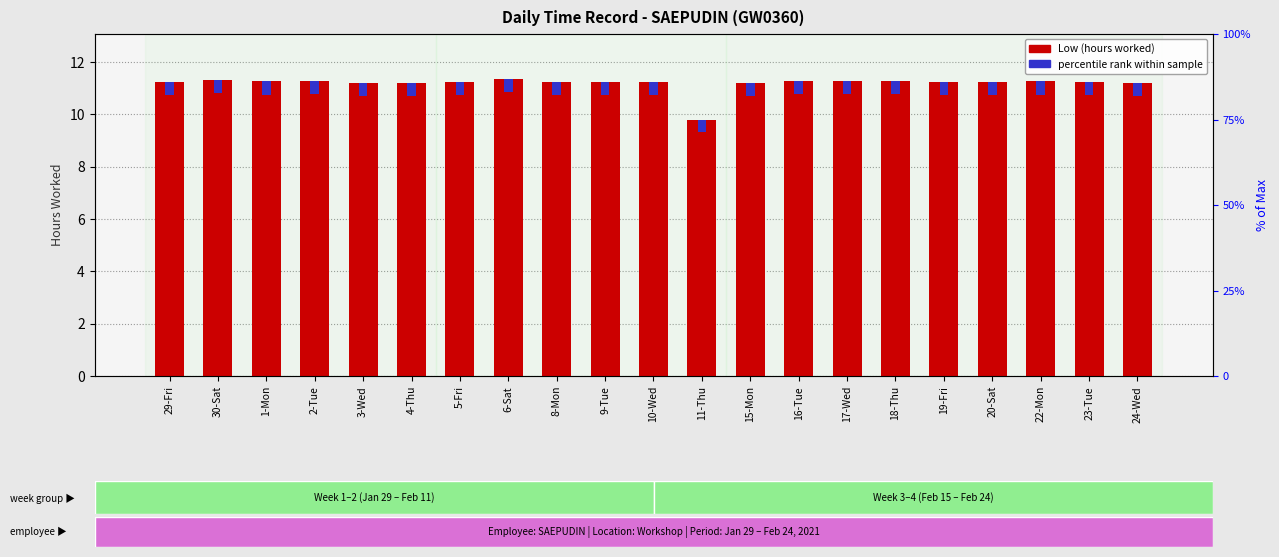

Which series has the widest spread of values?

Low (hours worked)